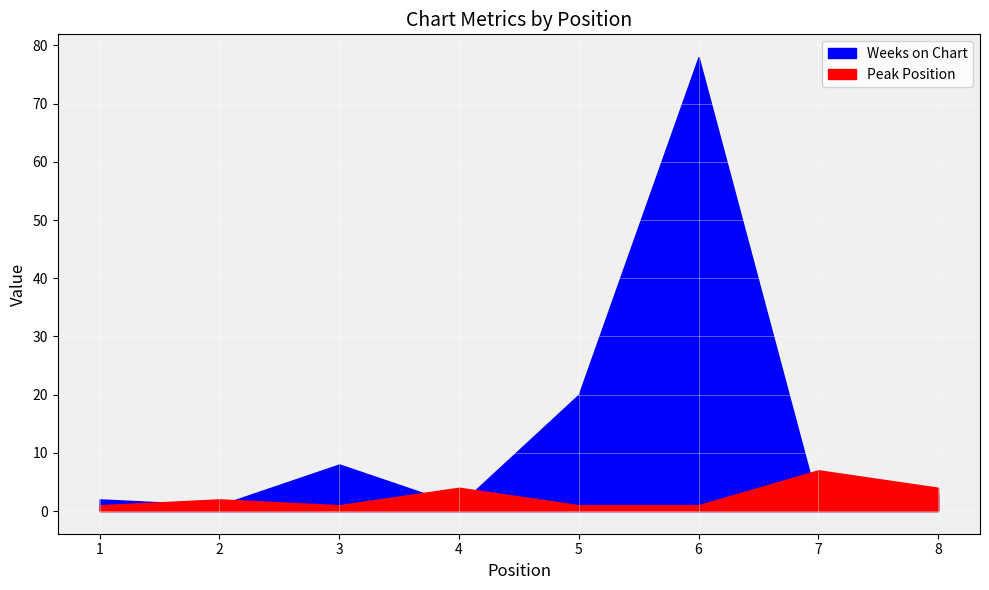

Where does the Peak Position series first go above 2?

4